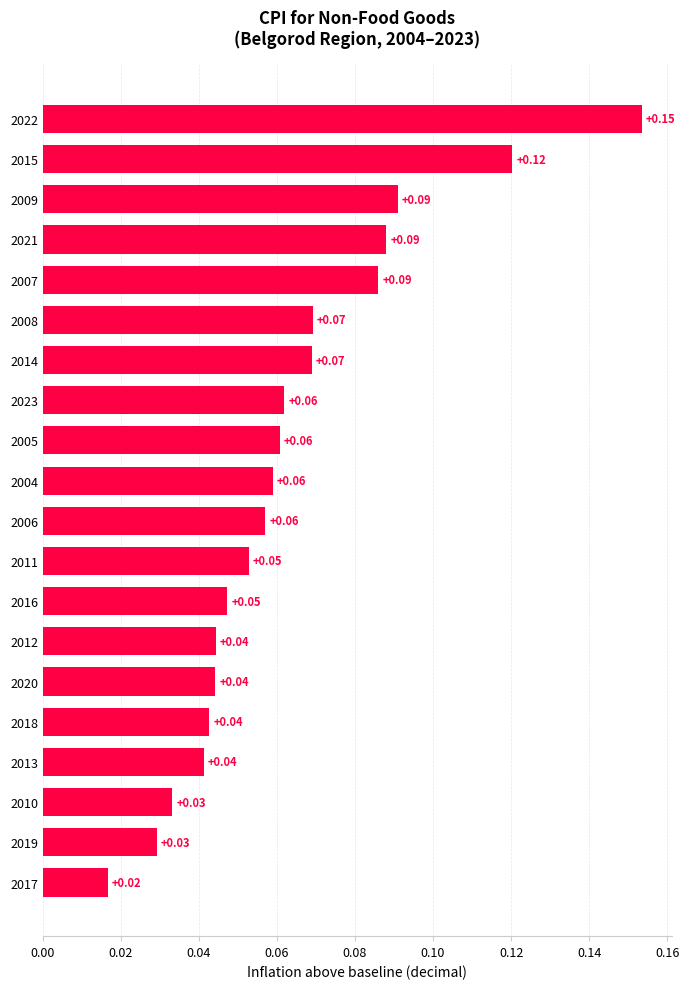

Which has a higher value, 2010 or 2008?

2008